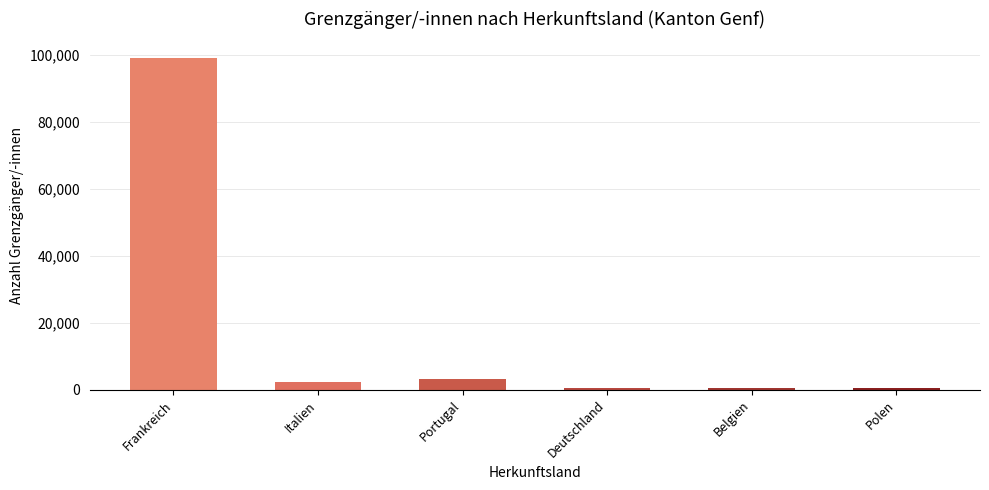

The chart shows a value of 3280 at Portugal. True or false?

True